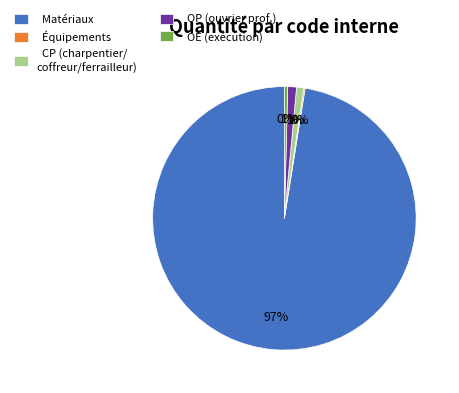

True or false: OP (ouvrier prof.) accounts for 11% of the total.

False